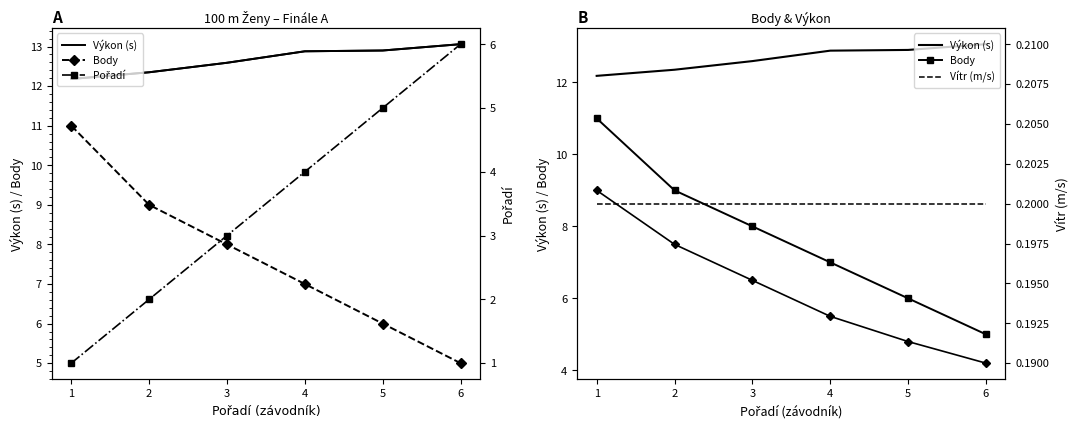

Which label corresponds to the largest value in the chart?

6